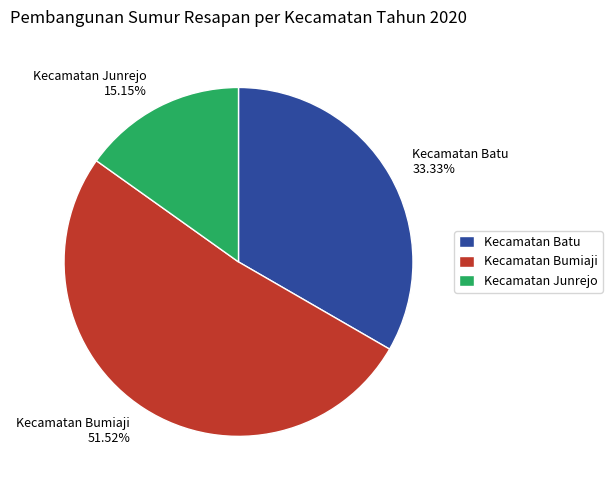

What is the total percentage of Kecamatan Batu and Kecamatan Bumiaji?

84.8%